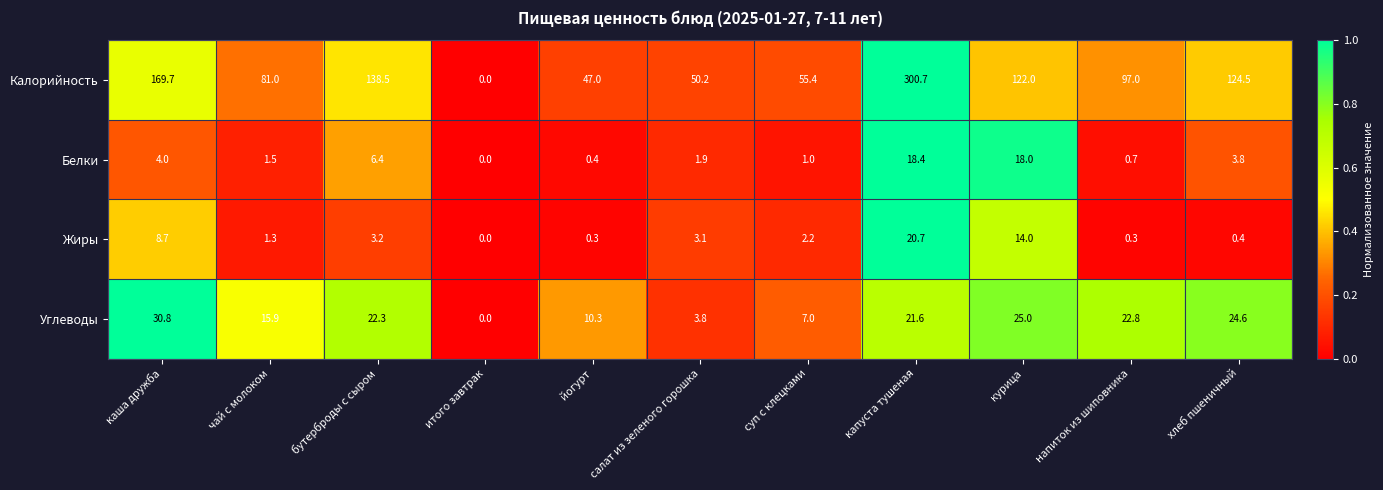

List the series in order of their peak value, highest first.

Калорийность, Углеводы, Жиры, Белки